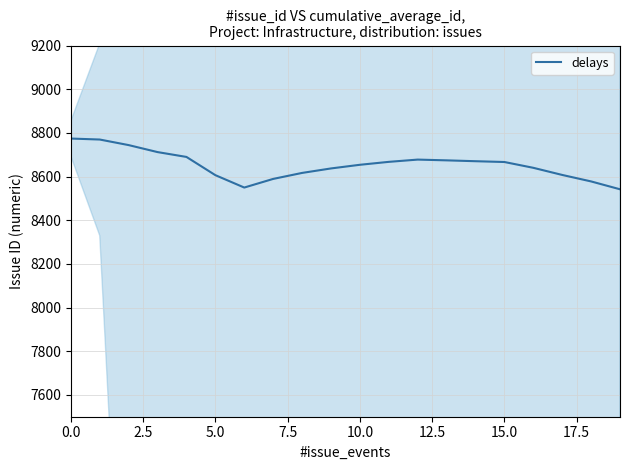

True or false: the data shows 8677.6 at 12.

True